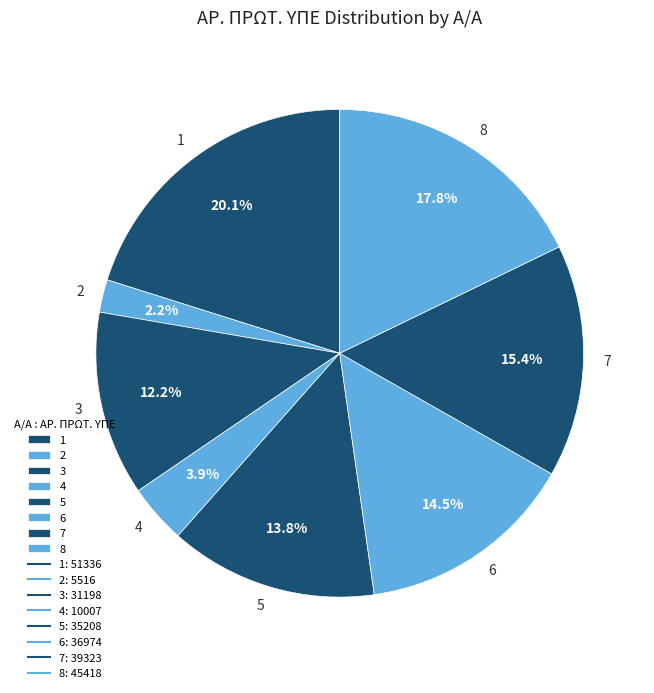

True or false: 7 accounts for 10% of the total.

False